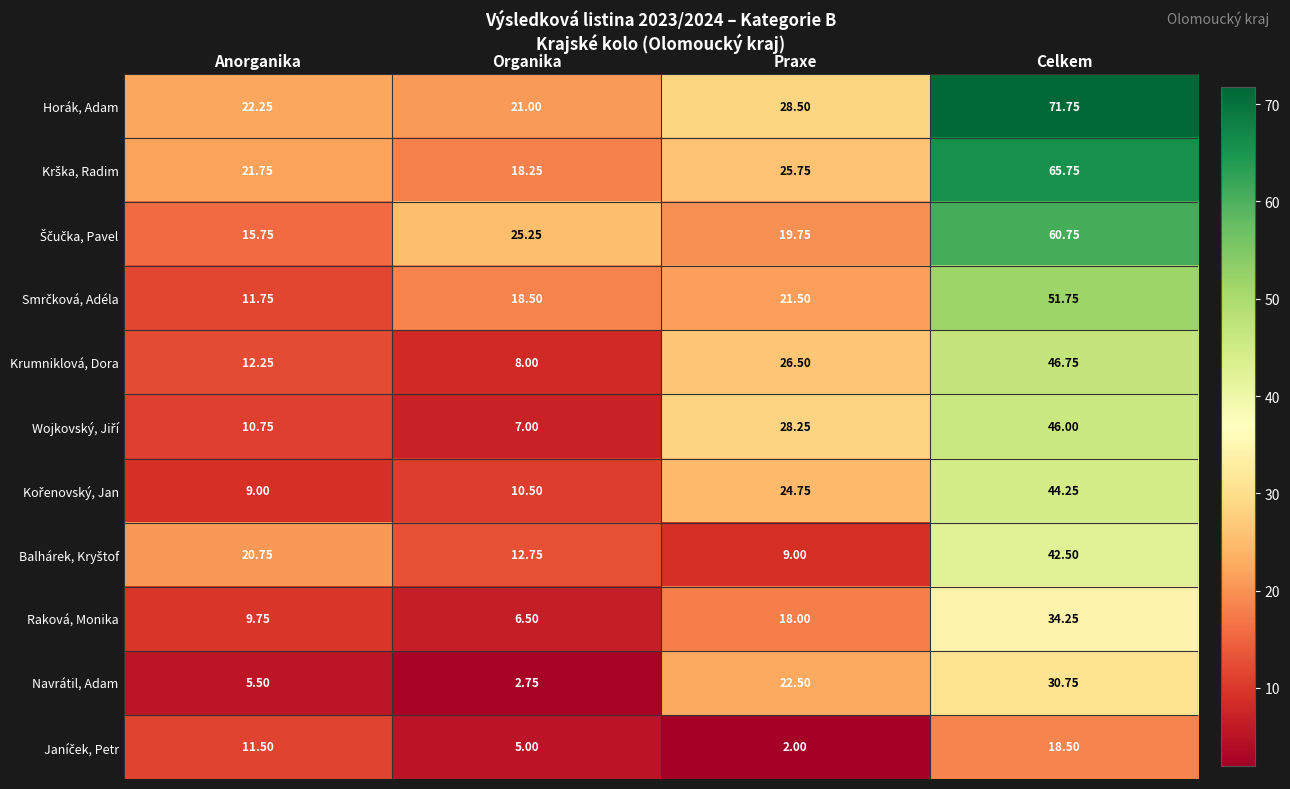

At how many categories does at least one series exceed 11?

4